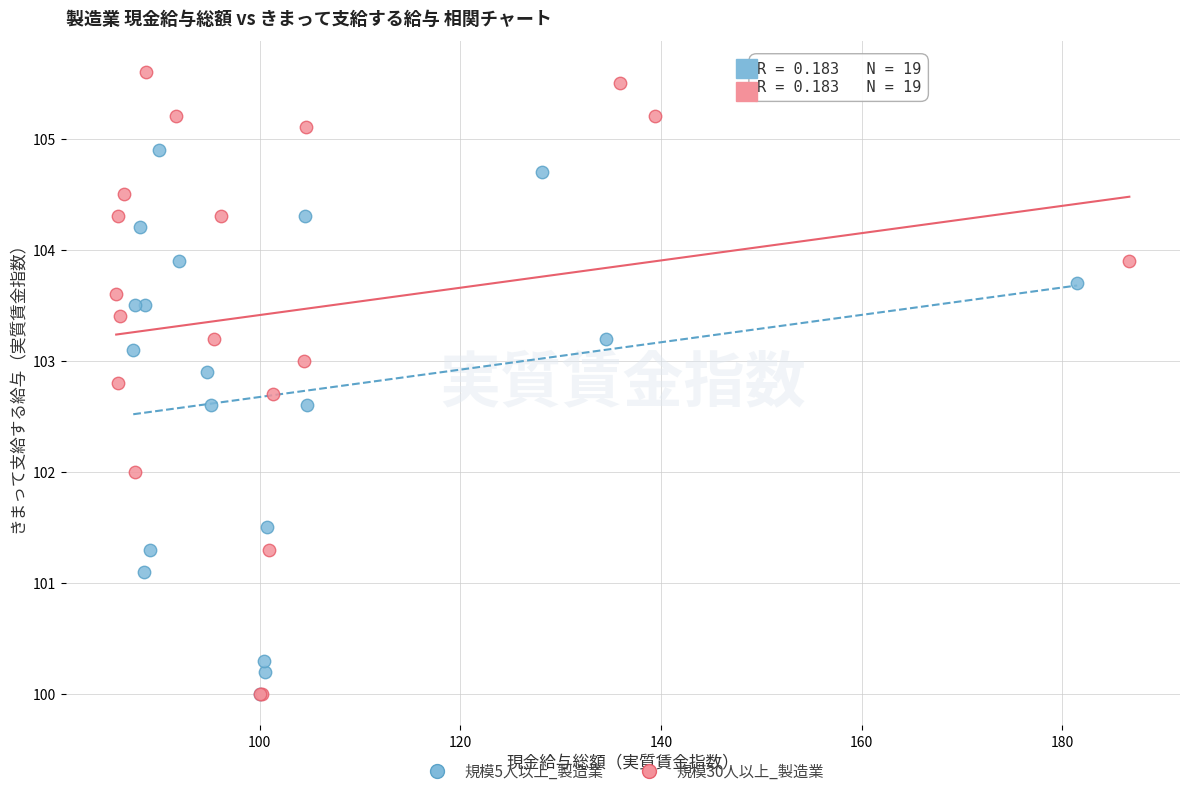

Which series reaches the maximum Y coordinate?

規模30人以上_製造業